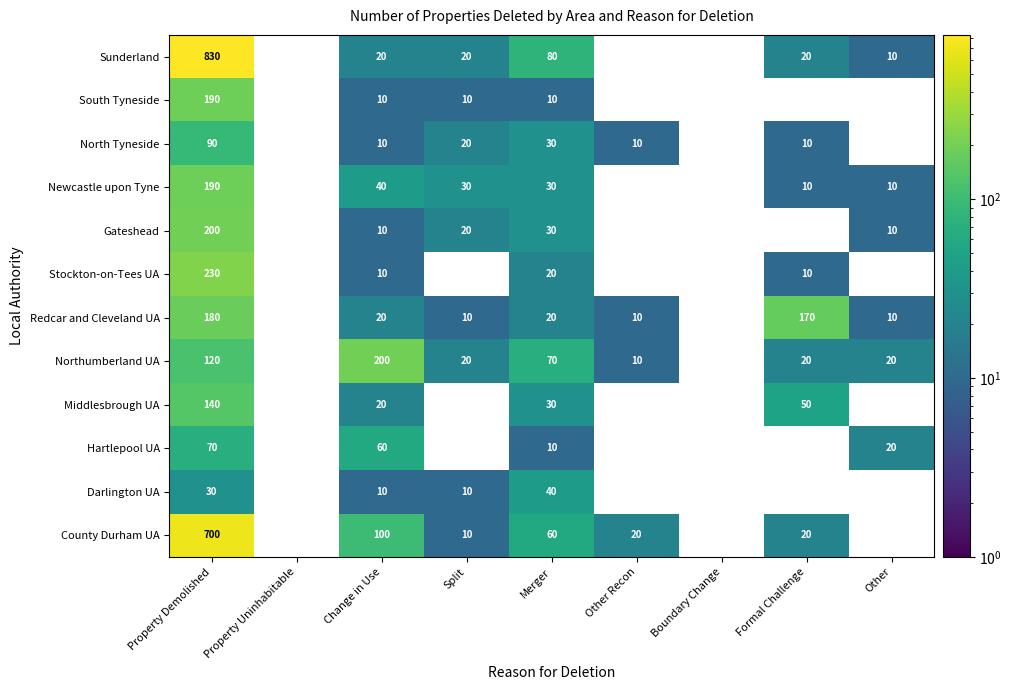

What is the sum of the Sunderland values at Change in Use and Formal Challenge?

40